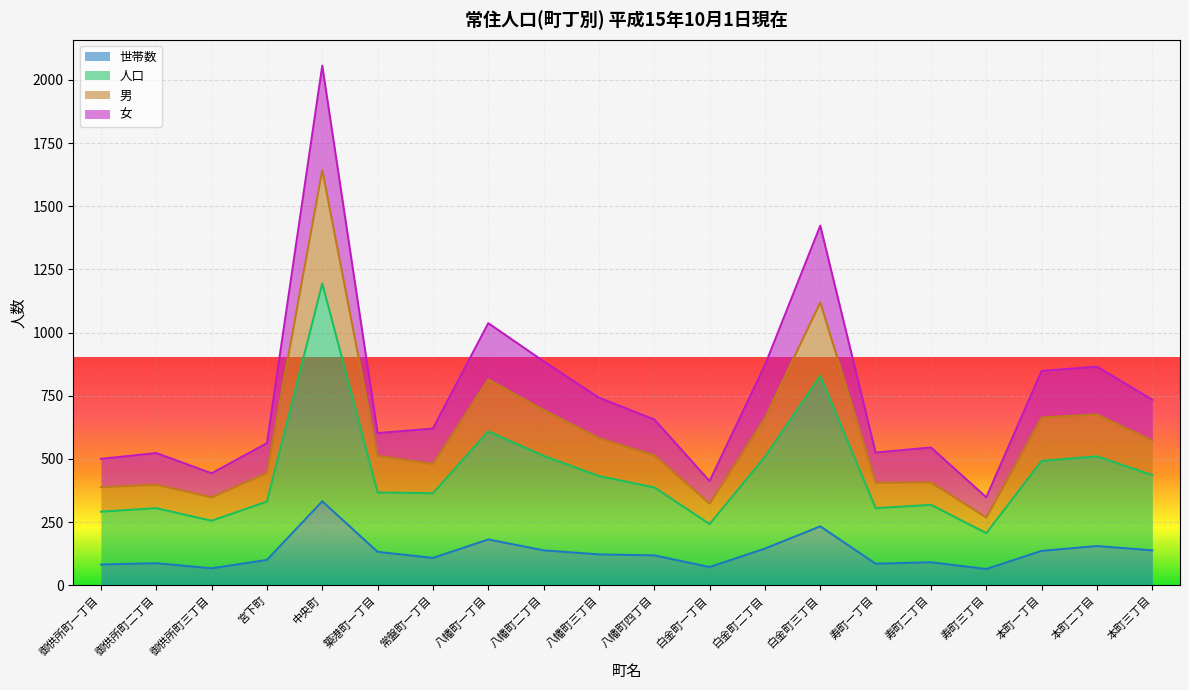

What is the label of the 9th point from the left?

八幡町二丁目